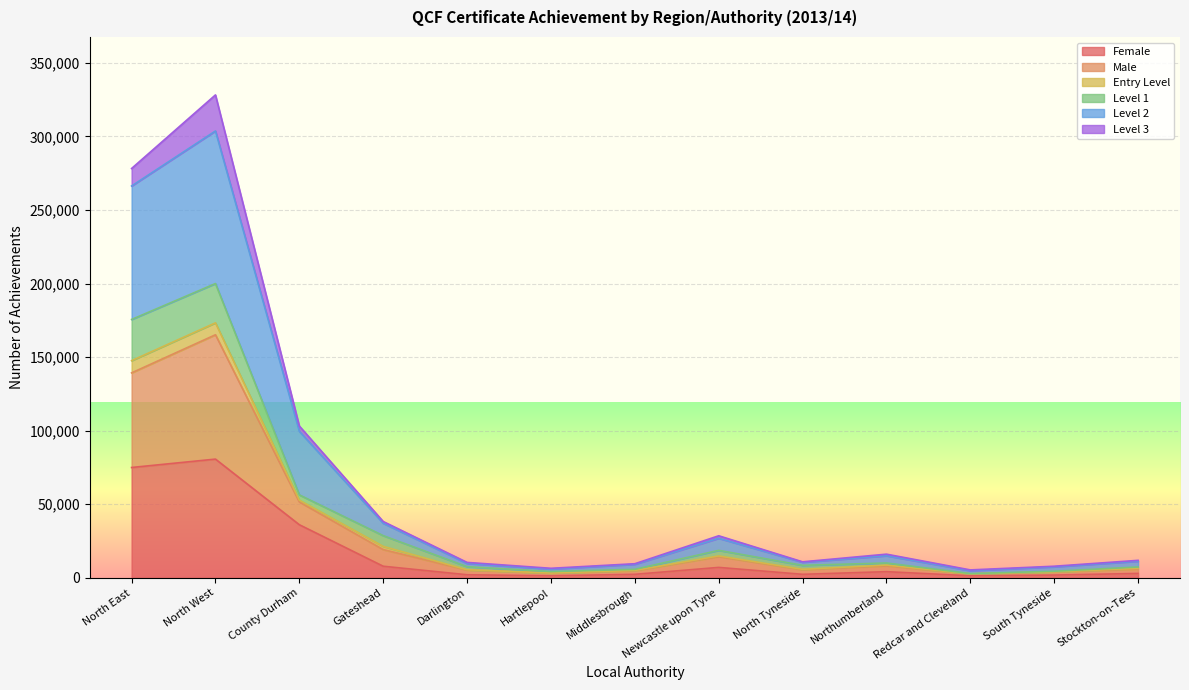

Does the chart display data point markers on the line(s)?

No